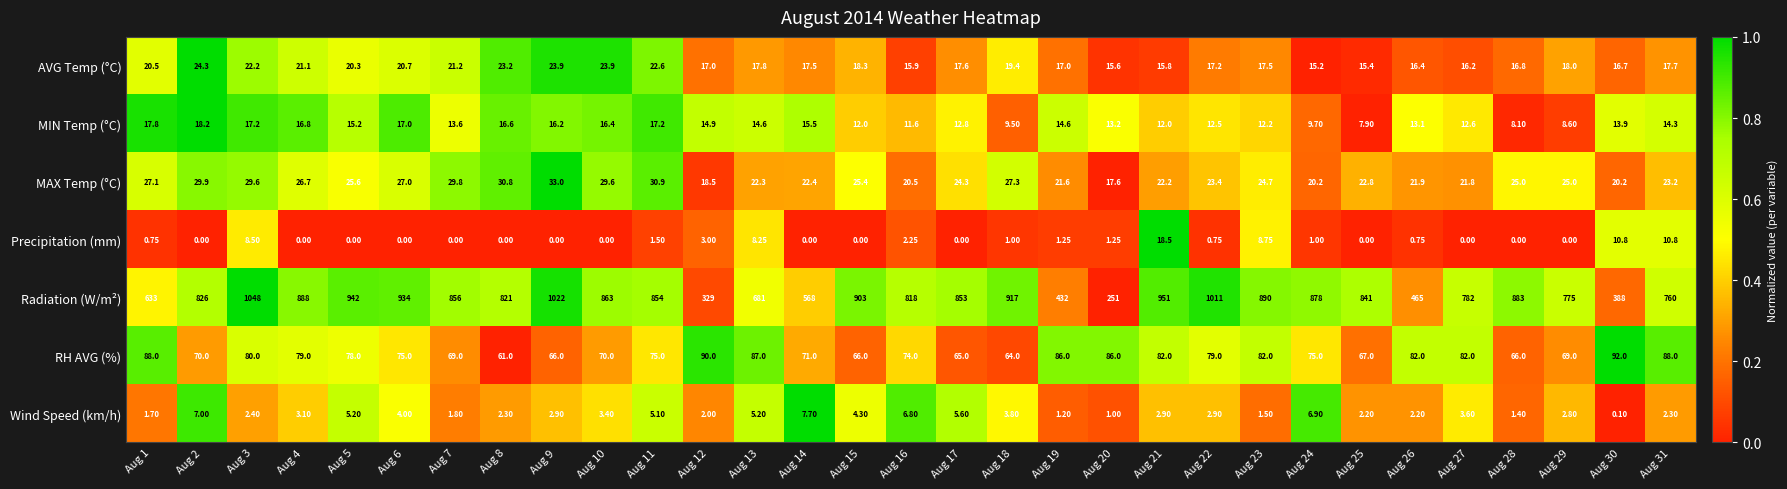

How many data points does each series have?

31